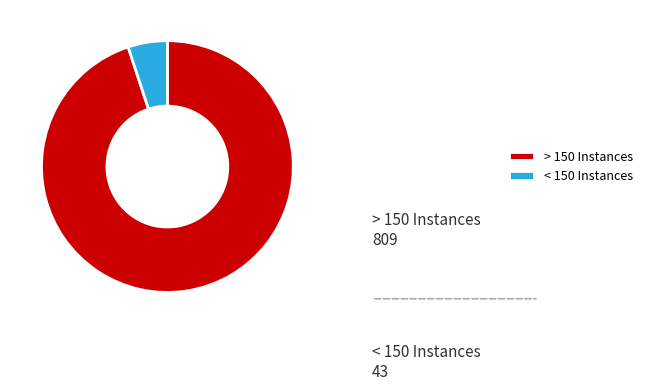

Which slice is the largest?

> 150 Instances